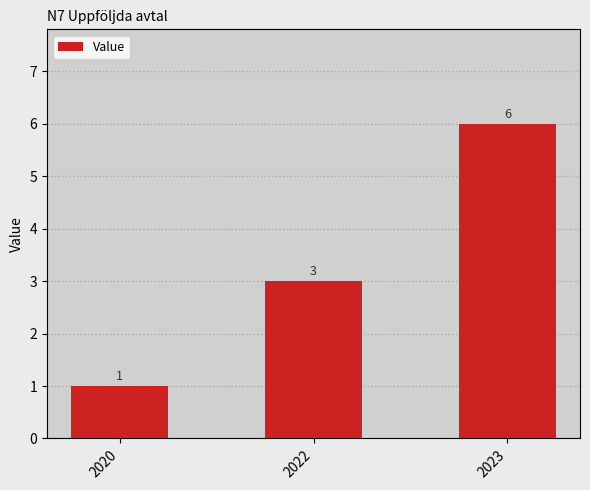

At which label is the value closest to 3?

2022